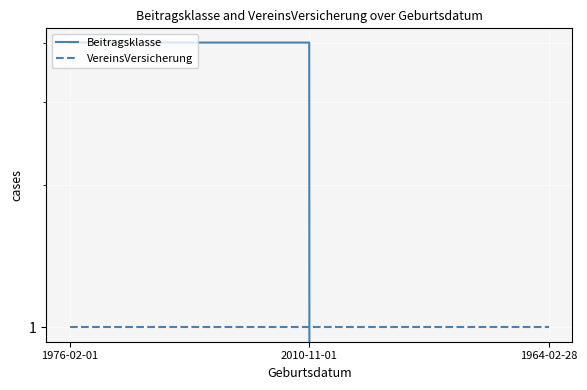

List the series in order of their overall mean, highest first.

Beitragsklasse, VereinsVersicherung